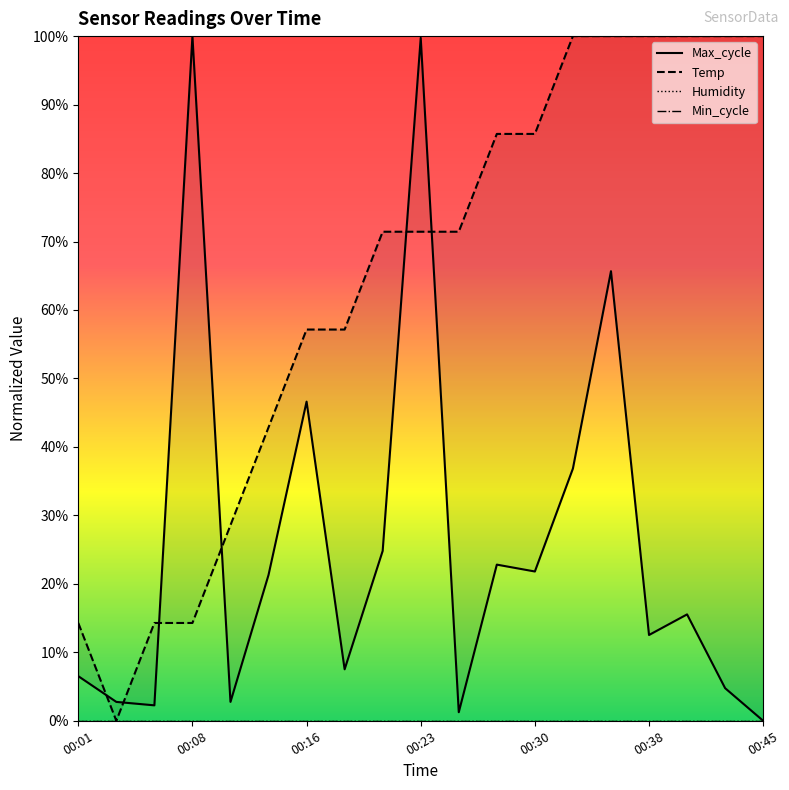

How many categories are shown in the chart?

19